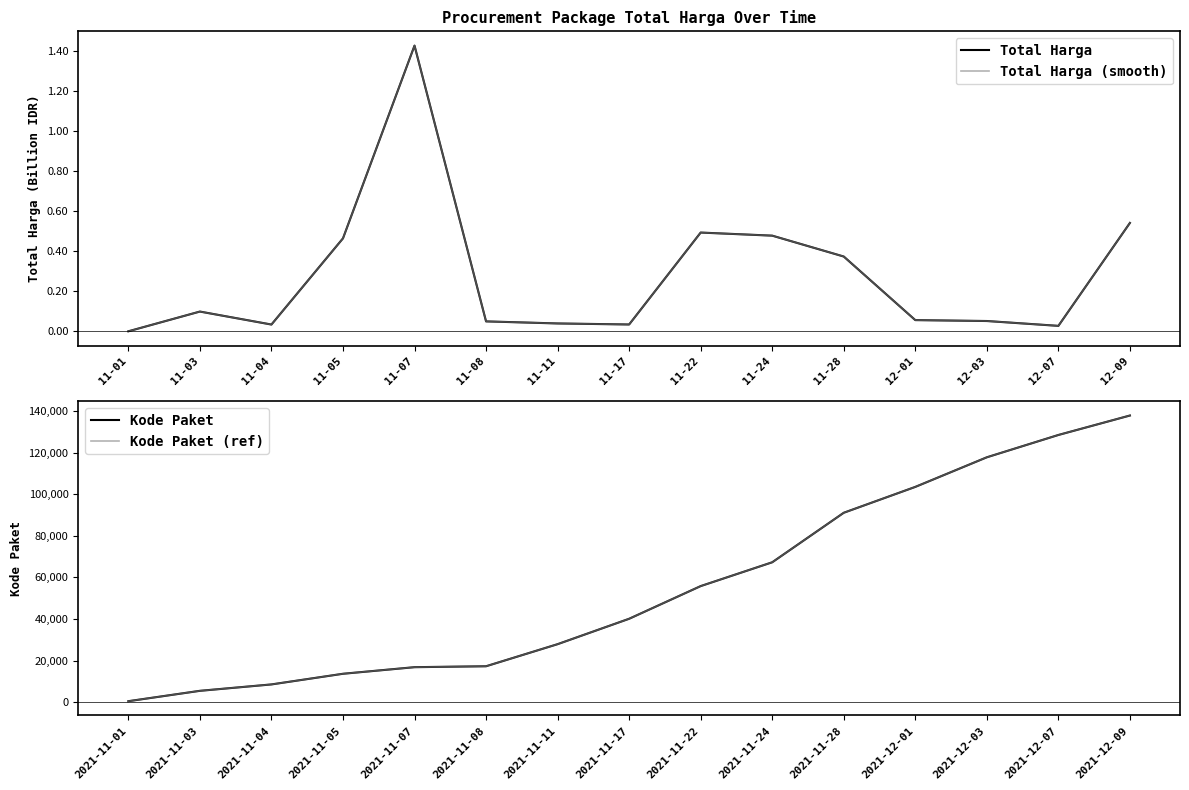

How many values in the Kode Paket (ref) series exceed 40112?

7